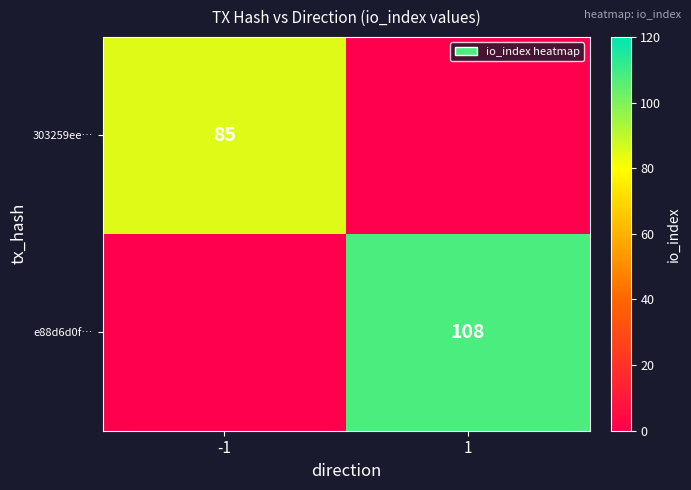

The value of 303259ee… at -1 is 118. True or false?

False